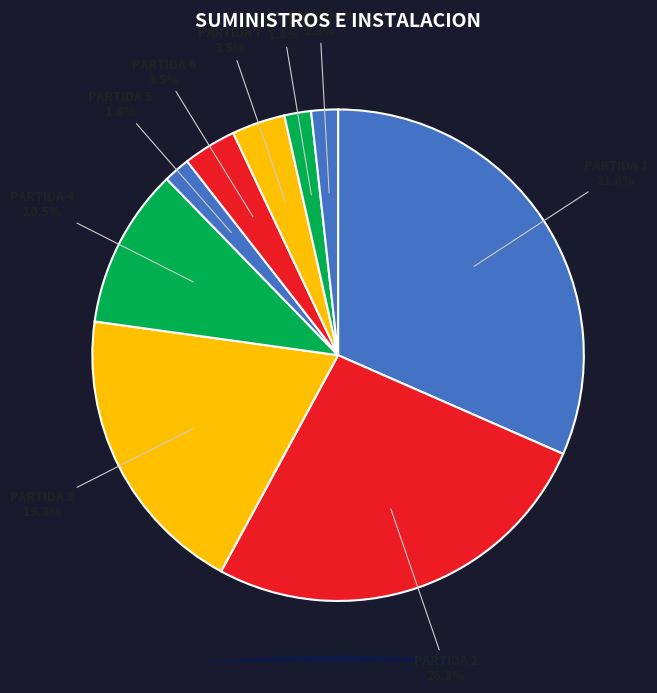

Count the number of slices in the pie.

9